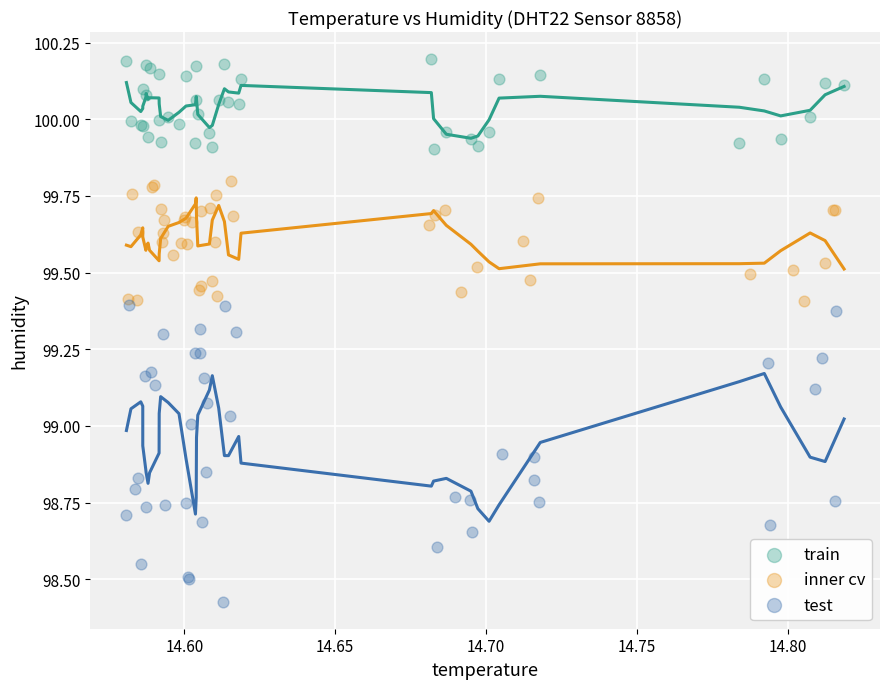

Which series contains the lowest Y value?

test